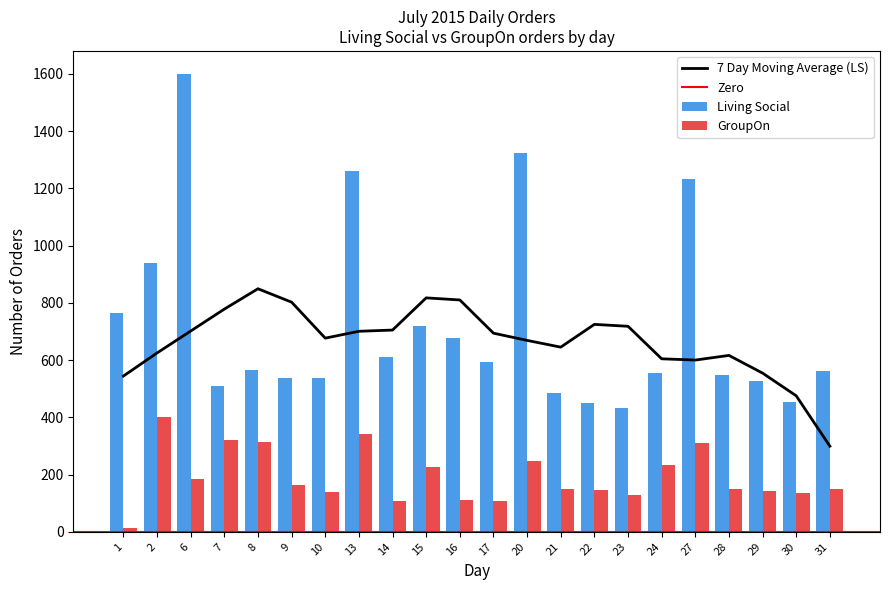

What is the highest value of the Living Social series?

1600